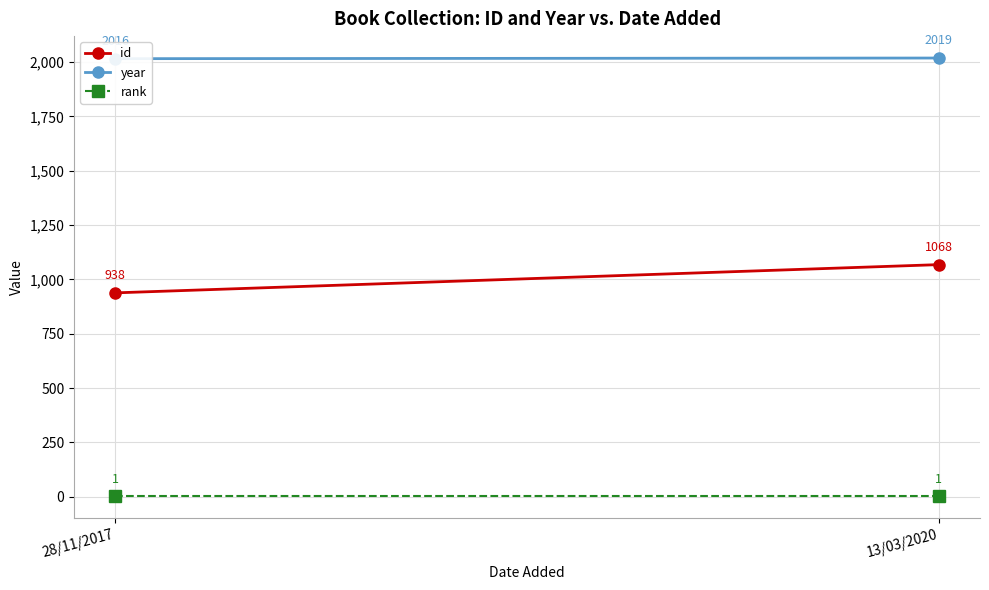

Which category has the lowest value in the rank series?

28/11/2017